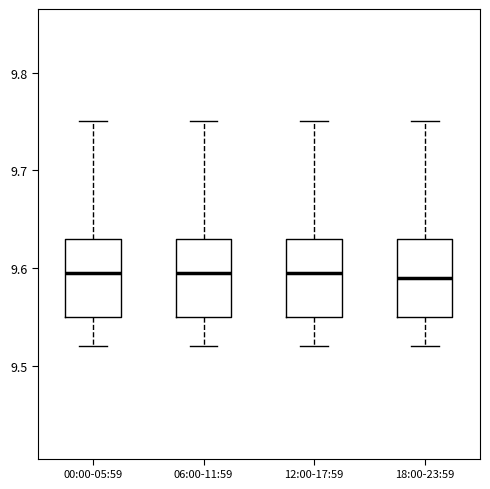

Where is the lower edge of the box for 06:00-11:59 on the y-axis? The values are not printed on the chart, so give them approximately, as read against the axis.

9.55